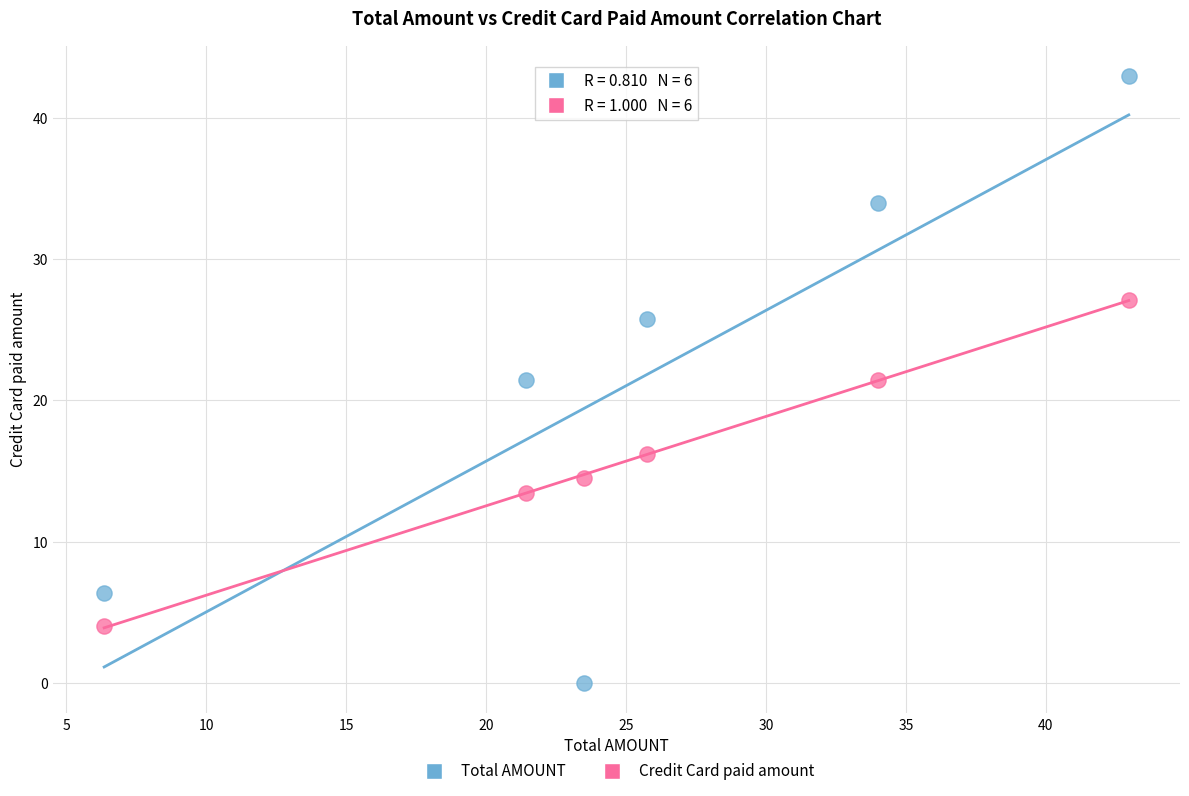

Across all data points, what is the range of X values (max minus min)?

36.6